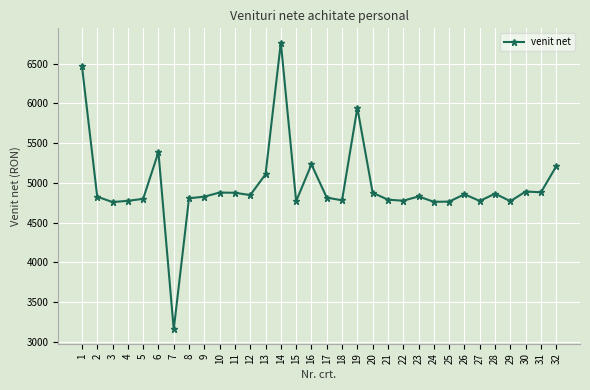

True or false: there are more than 0 points higher than both neighbors.

True